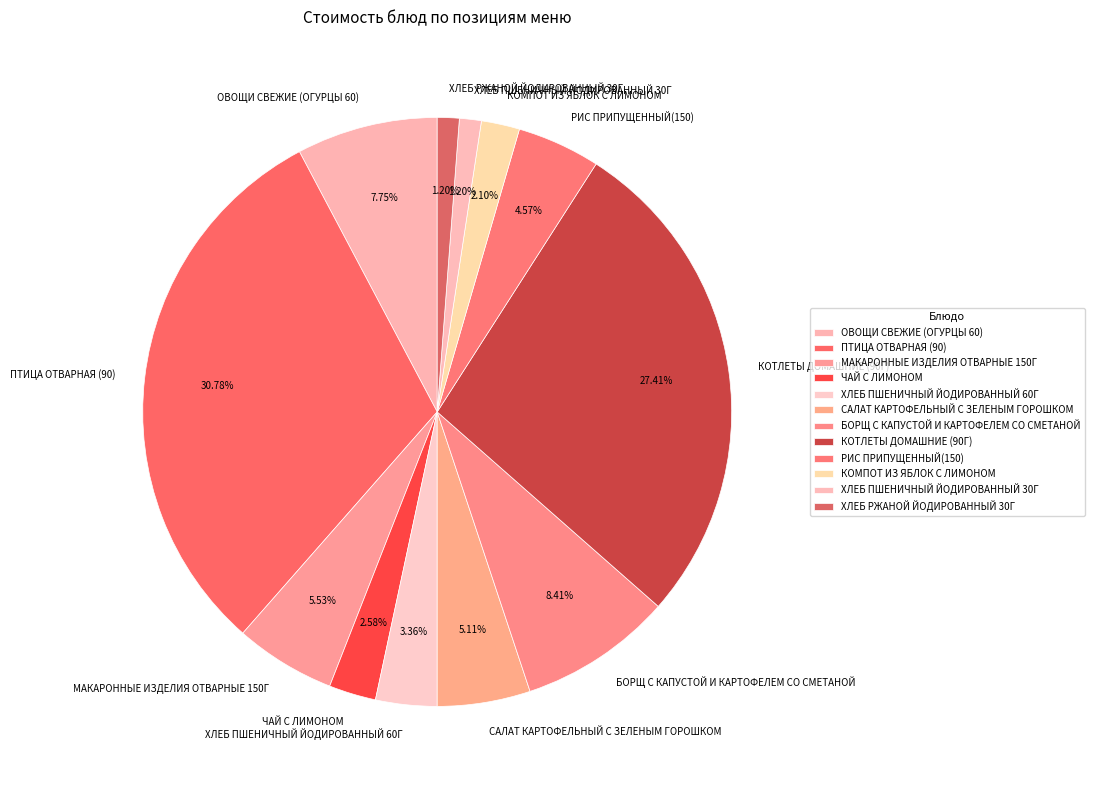

How many slices are in this pie chart?

12